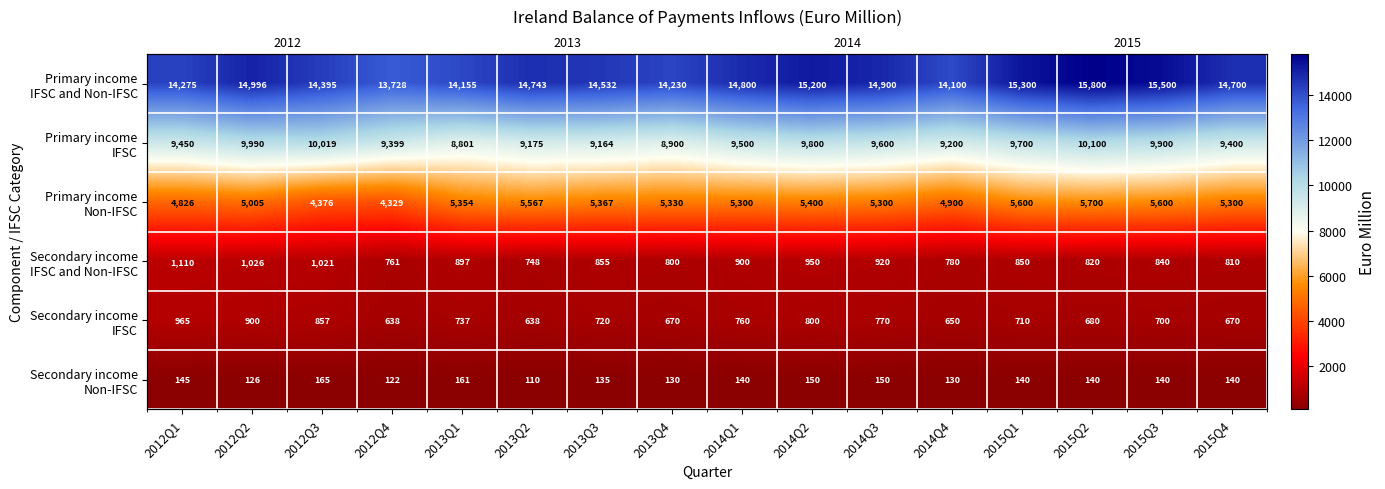

What is the approximate value of Primary income IFSC and Non-IFSC at 2014Q1, to the nearest 10?

14800